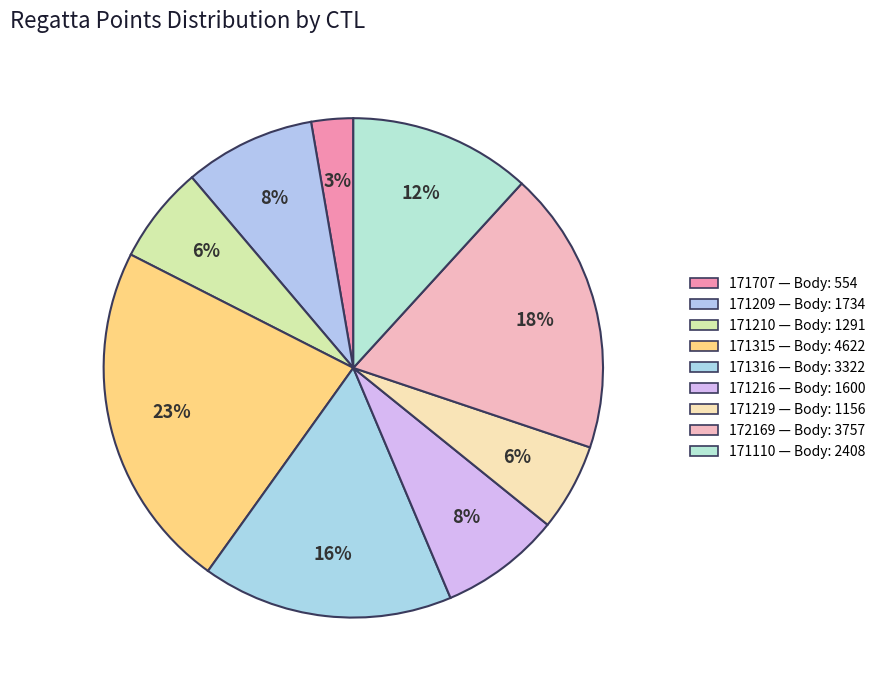

Is it true that 171315 is 33% of the pie?

False